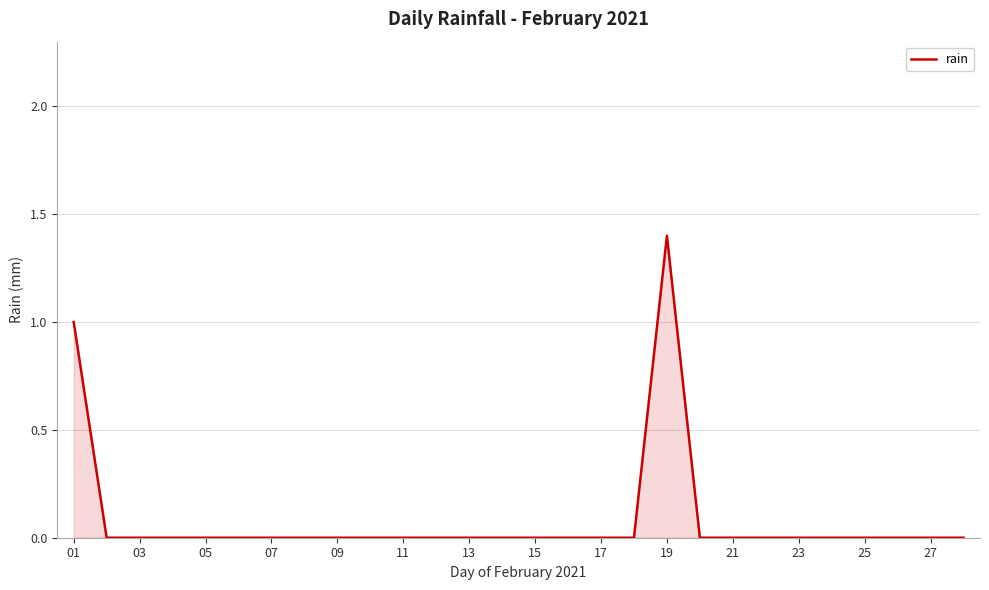

What is the maximum value shown in the chart?

1.4